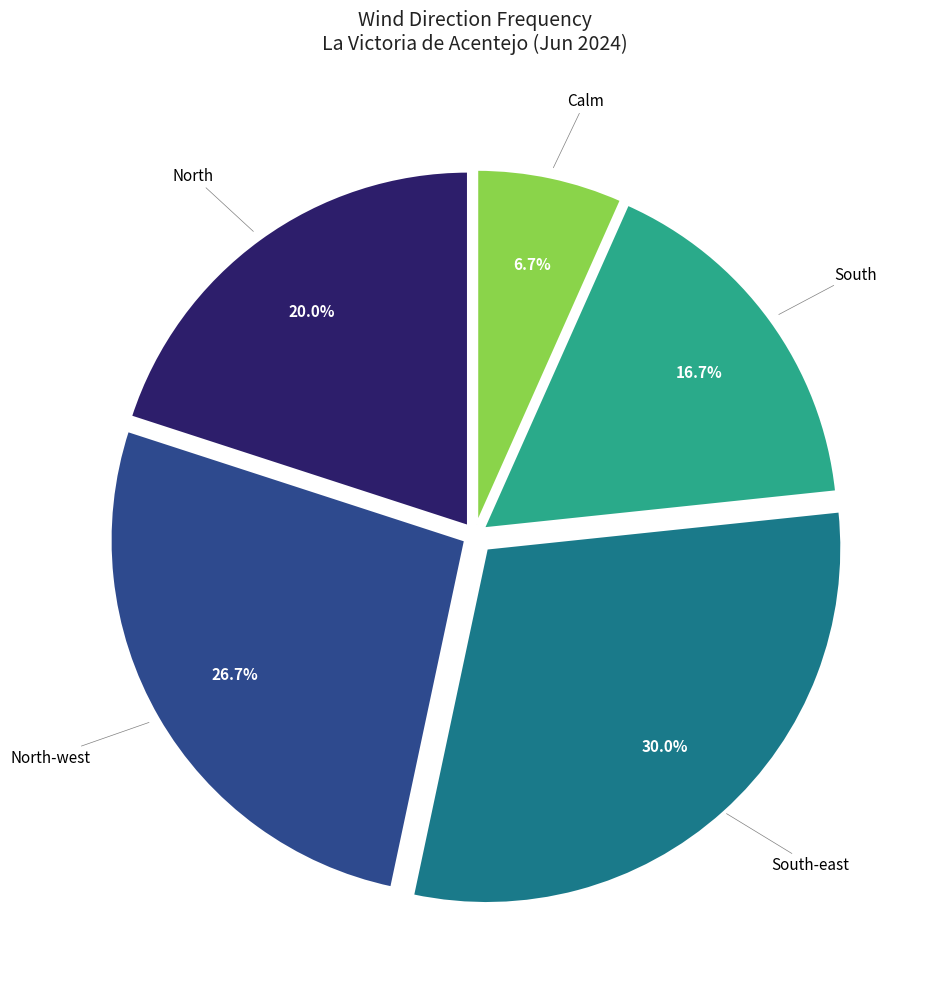

Does any single category account for the majority?

No